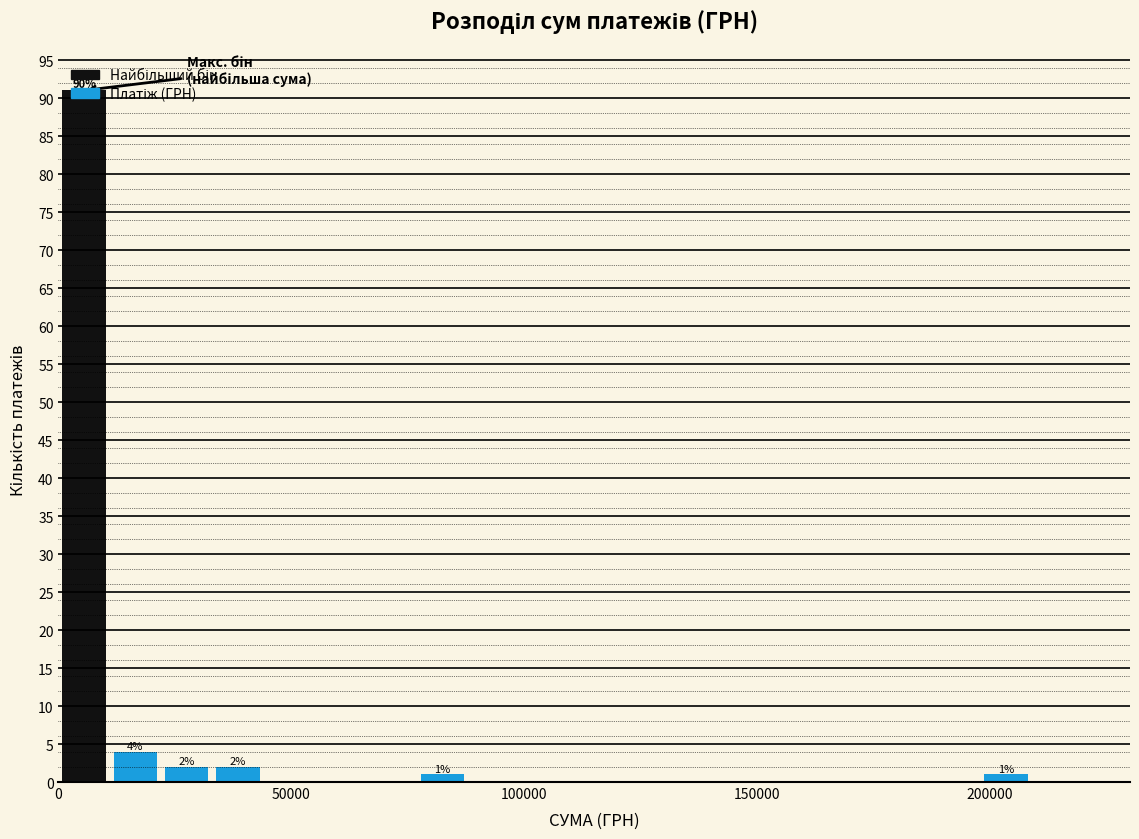

Read against the x-axis, roughly where is the centre of the tallest bar?

5000